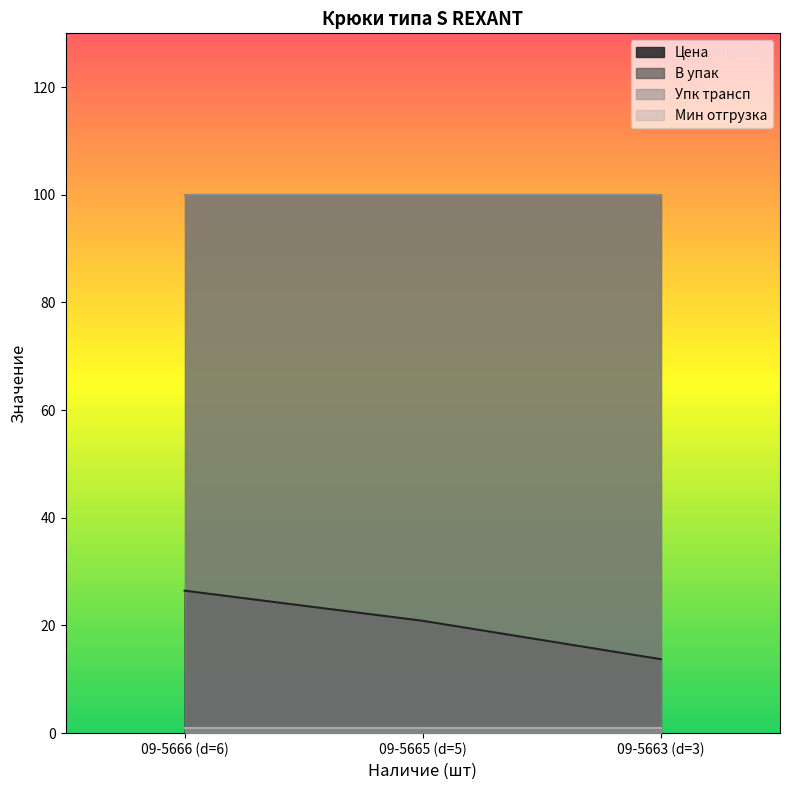

What is the smallest value displayed?

1.0